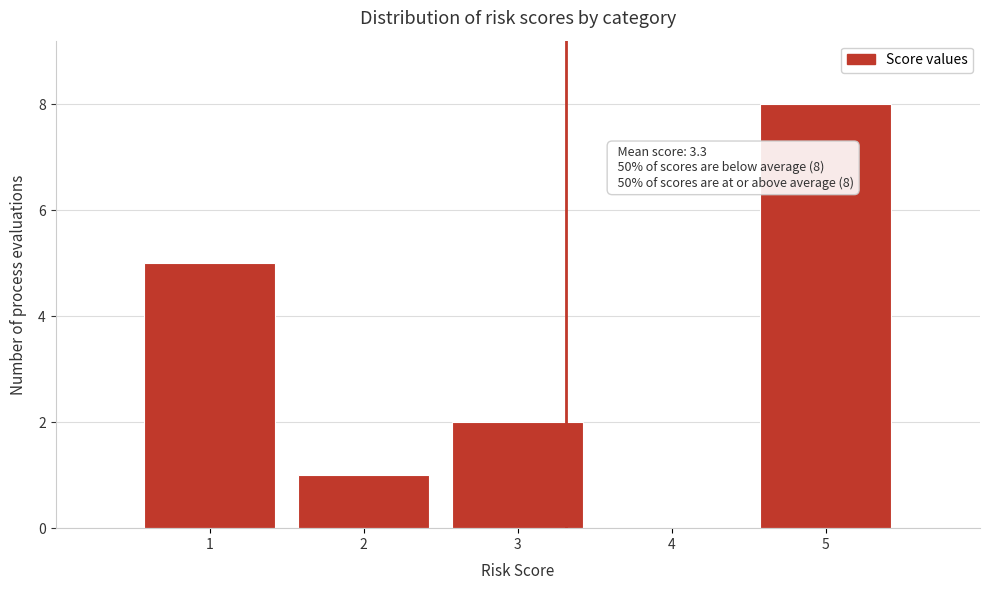

Reading right to left, list all the values displayed in this chart.

5=8	4=0	3=2	2=1	1=5